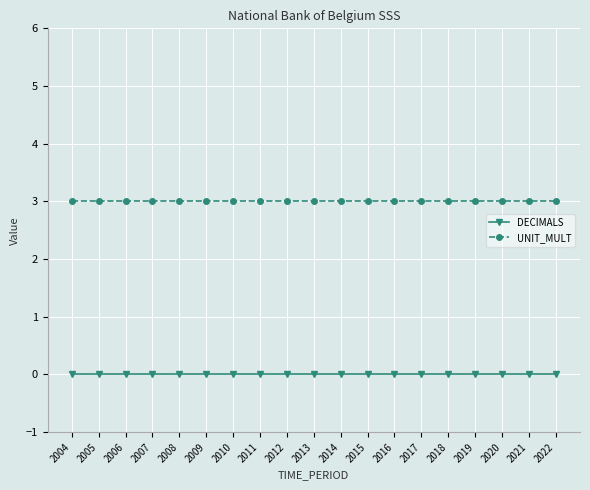

Does the chart display data point markers on the line(s)?

Yes